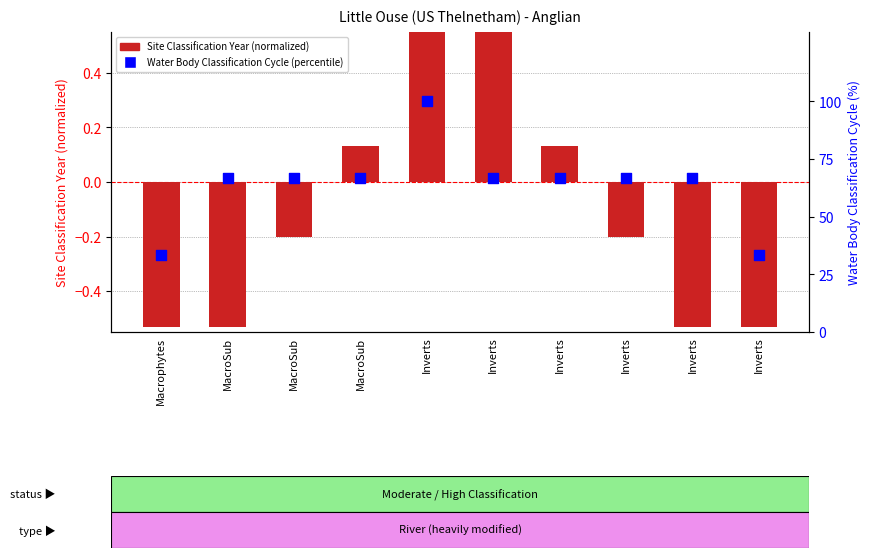

At which category is the sum across all series the highest?

Inverts